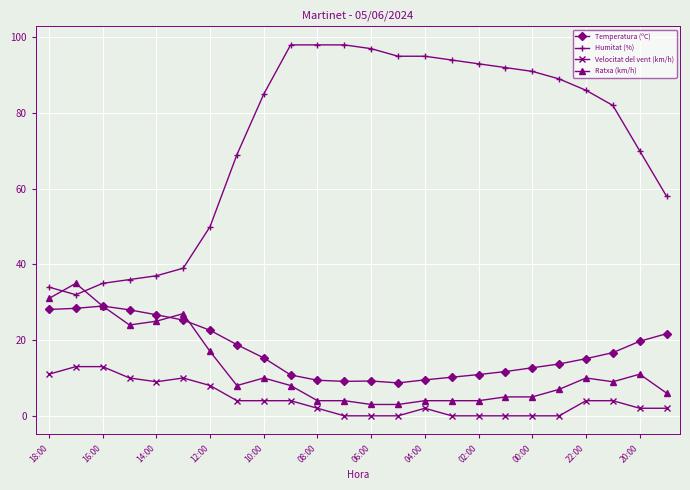

Which series ends up on top after the final intersection of Ratxa (km/h) and Humitat (%)?

Humitat (%)